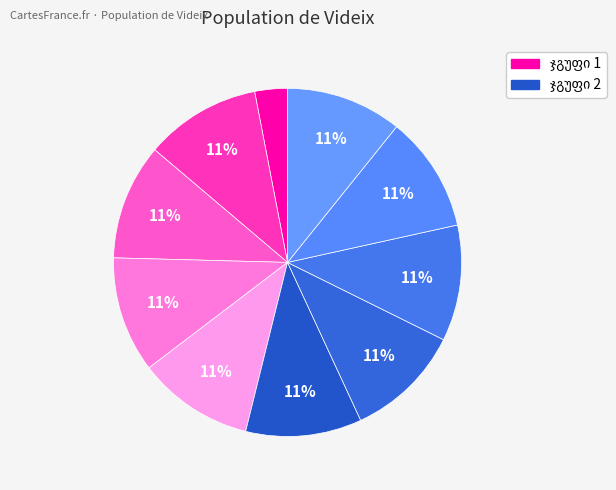

How many segments does this pie chart have?

10